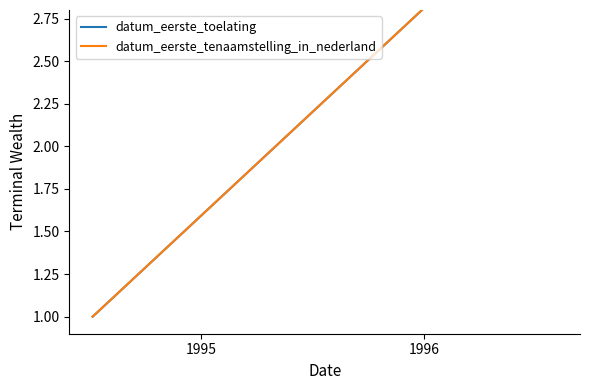

Count the number of data series in this chart.

2